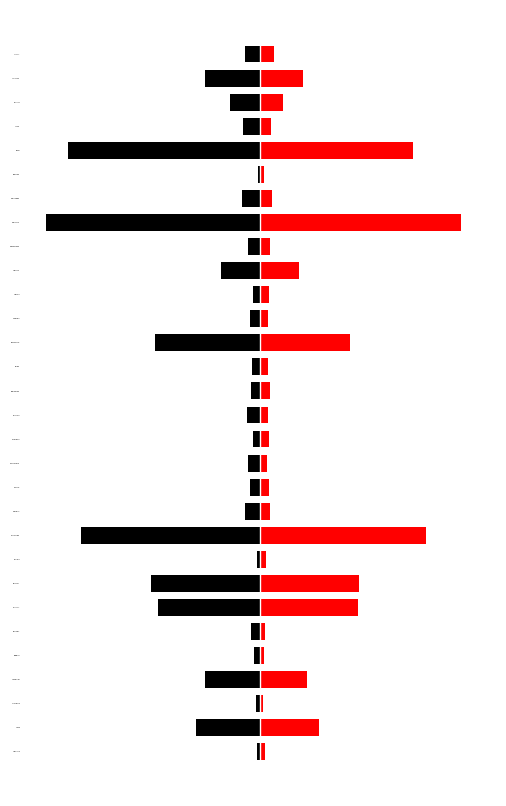

True or false: Female has a value of -79 at BEAUFORT.

False